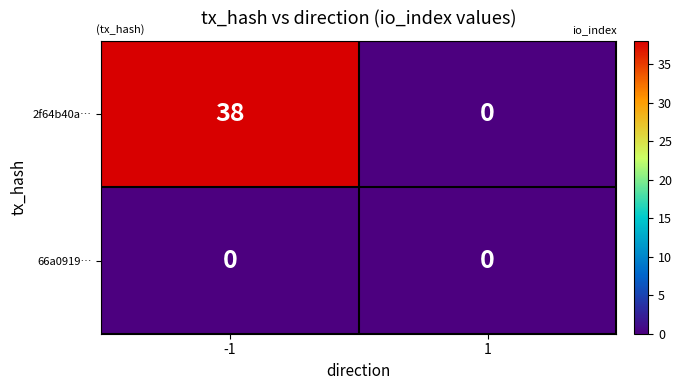

What is the average value of the 2f64b40a… series?

19